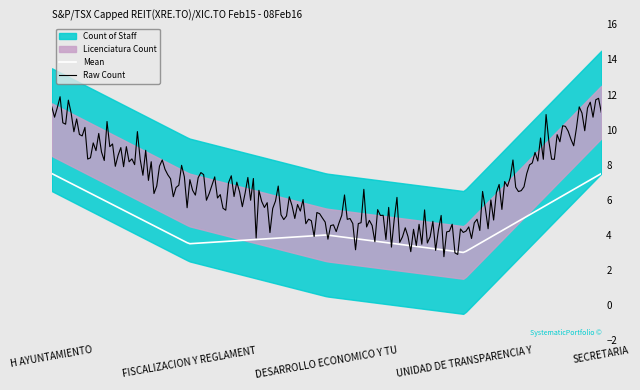

What is the highest value of the Mean series?

7.5